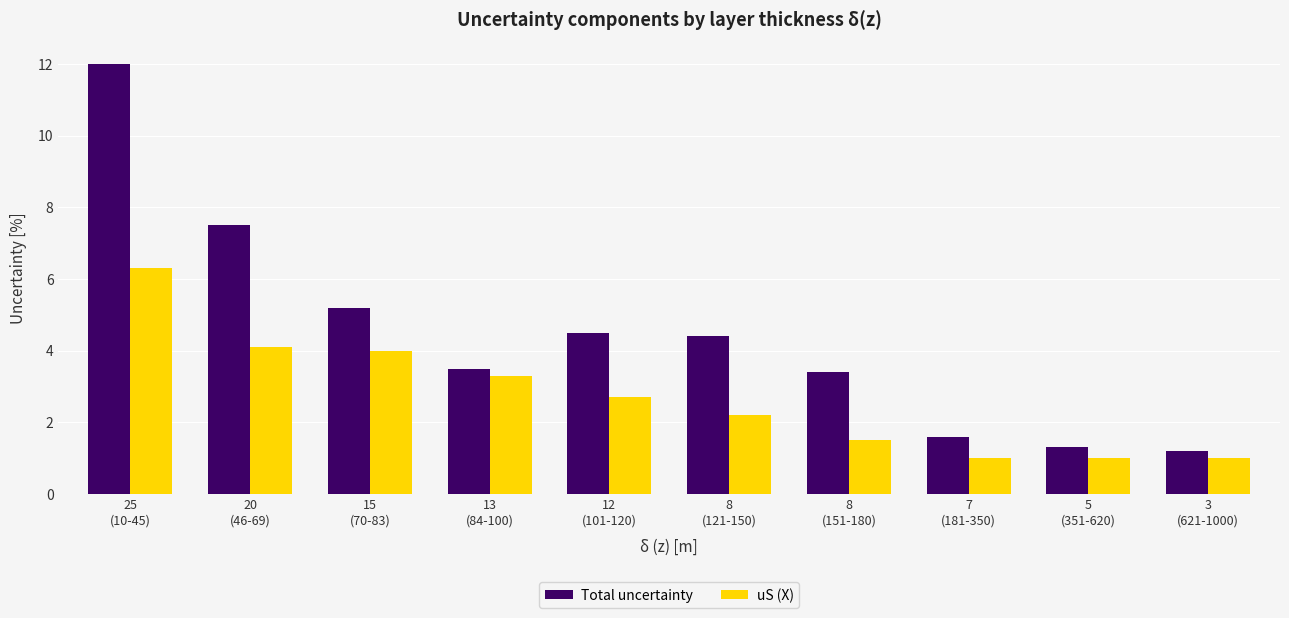

List the series in order of their peak value, lowest first.

uS (X), Total uncertainty